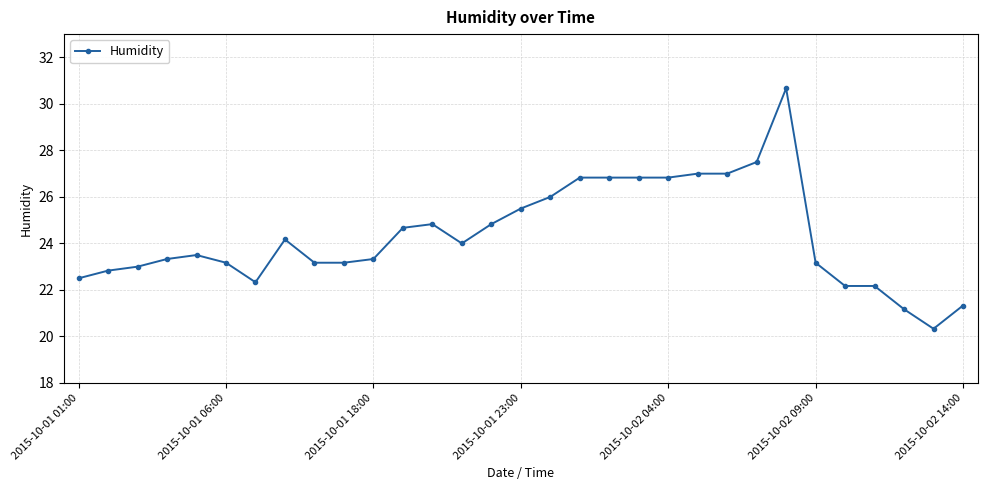

True or false: the data has more than 2 interior local peaks.

True